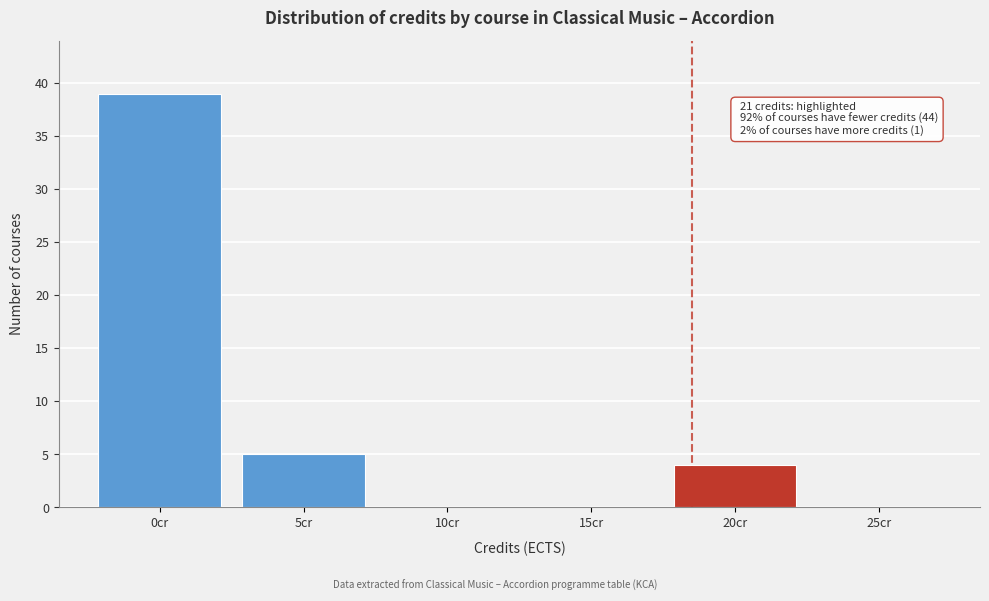

Reading left to right, extract all data points from this chart.

0cr=39	5cr=5	10cr=0	15cr=0	20cr=4	25cr=0